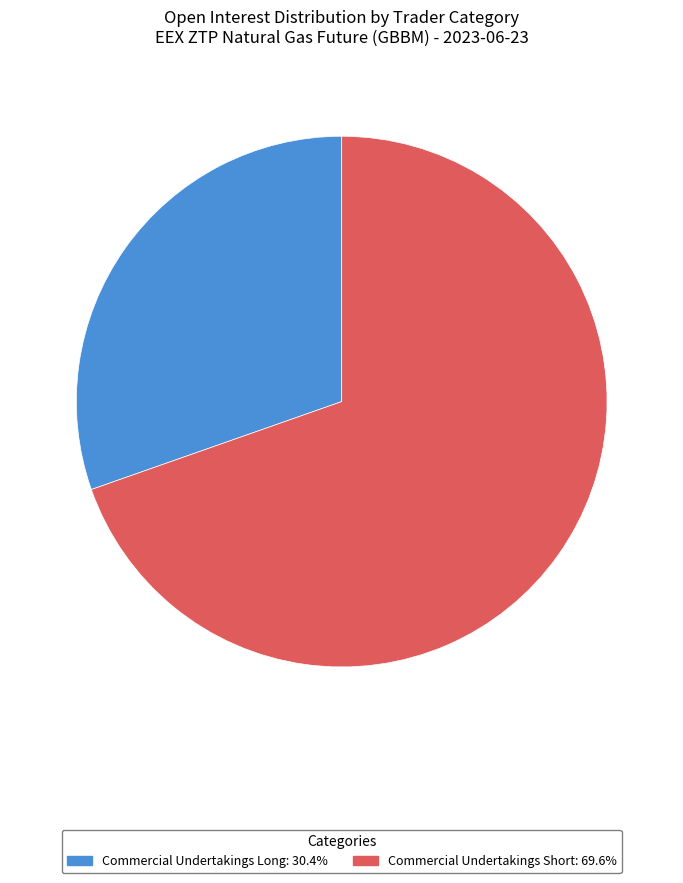

Do Commercial Undertakings Short: 69.6% and Commercial Undertakings Long: 30.4% together represent more than half of the pie?

Yes